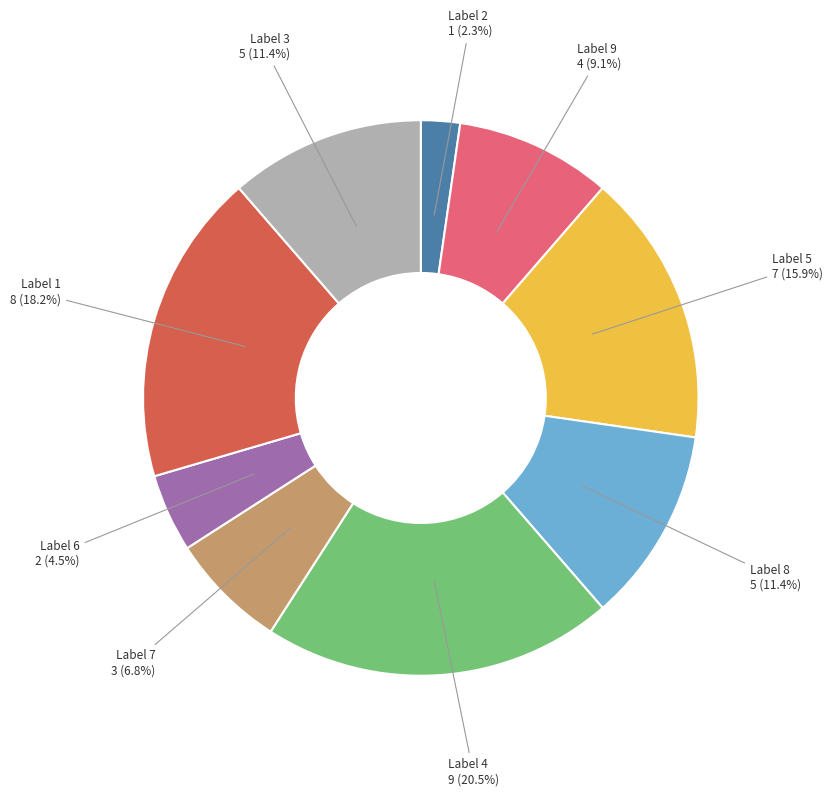

Does any single category account for the majority?

No